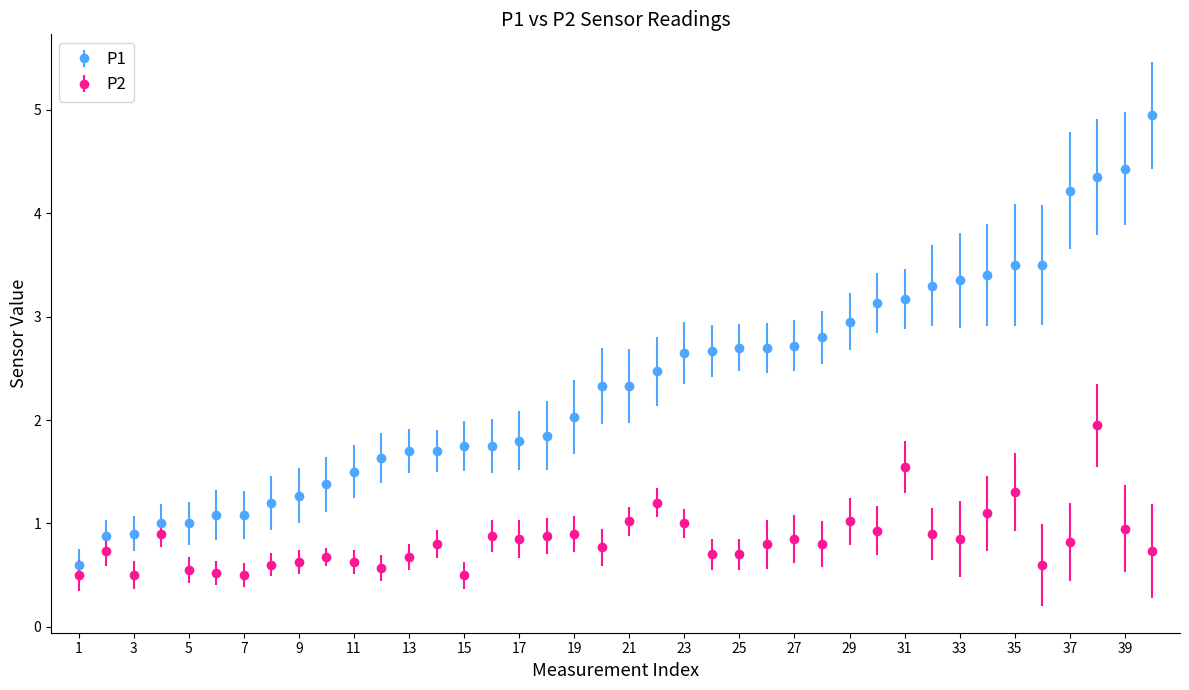

What is the difference between the maximum and second lowest values in the P1 series?

4.1